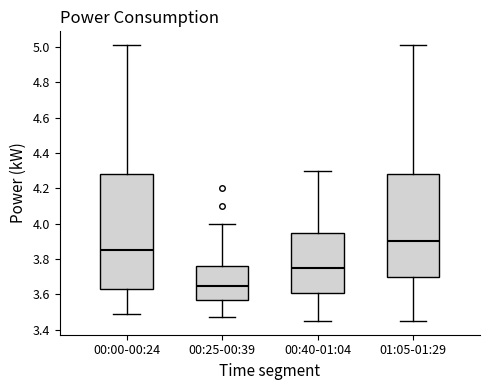

Which box is the tallest, from its lower edge to its upper edge?

00:00-00:24